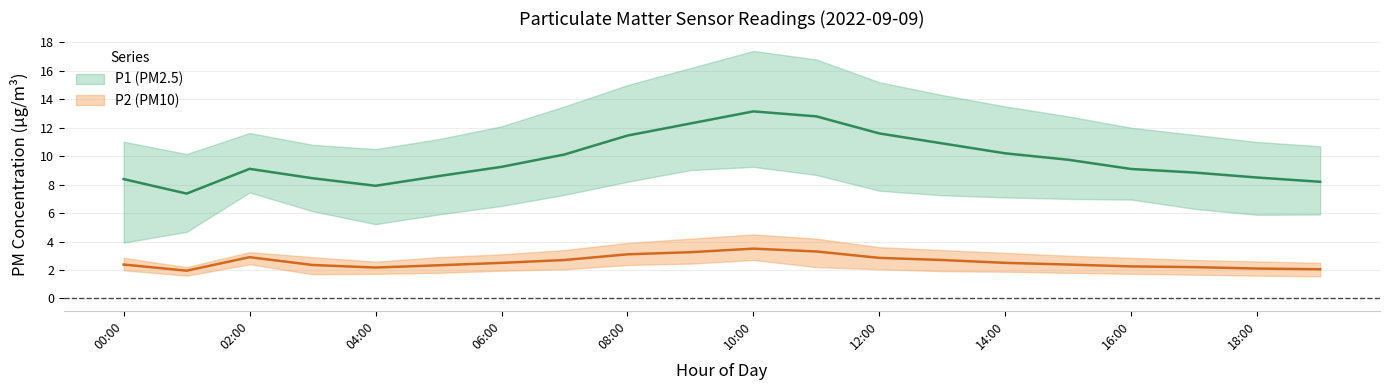

Reading right to left, extract all data points from this chart.

P1: 8.2	8.5	8.8	9.1	9.8	10.2	10.9	11.6	12.8	13.2	12.3	11.4	10.1	9.2	8.6	7.9	8.4	9.1	7.4	8.4
P1_upper: 10.7	11.0	11.5	12.0	12.8	13.5	14.3	15.2	16.8	17.4	16.2	15.0	13.5	12.1	11.2	10.5	10.8	11.6	10.2	11.0
P1_lower: 5.9	5.9	6.3	7.0	7.0	7.1	7.2	7.6	8.7	9.2	9.0	8.2	7.3	6.5	5.9	5.2	6.1	7.5	4.7	3.9
P2: 2.0	2.1	2.2	2.2	2.4	2.5	2.7	2.9	3.3	3.5	3.2	3.1	2.7	2.5	2.3	2.2	2.4	2.9	1.9	2.4
P2_upper: 2.5	2.6	2.7	2.9	3.0	3.2	3.4	3.6	4.2	4.5	4.2	3.9	3.4	3.1	2.9	2.6	2.9	3.2	2.2	2.9
P2_lower: 1.6	1.6	1.7	1.7	1.8	1.9	1.9	2.0	2.2	2.7	2.5	2.4	2.0	1.9	1.8	1.7	1.7	2.4	1.6	2.0